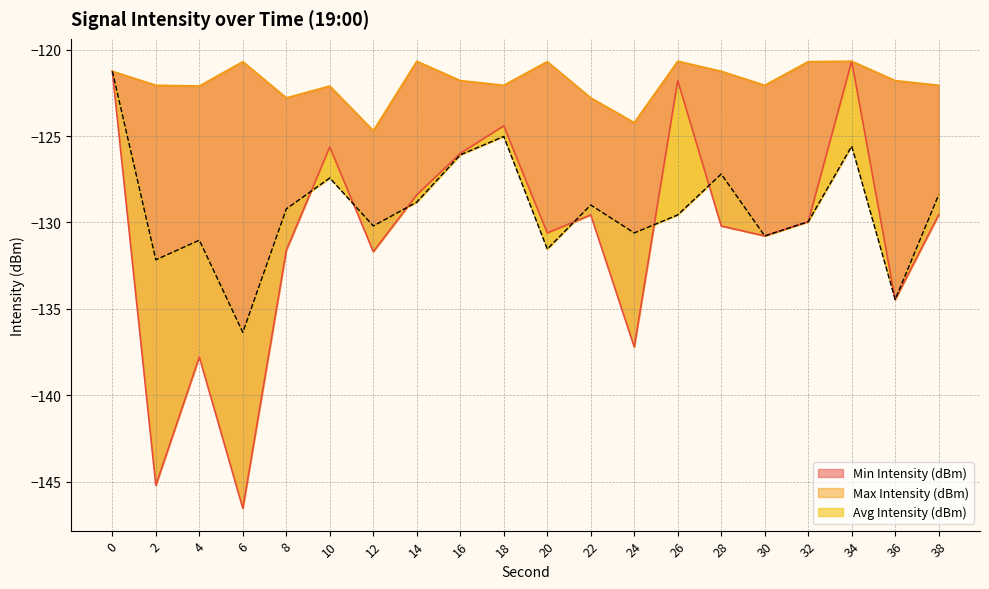

True or false: Max Intensity (dBm) has a value of -174.6 at 0.

False